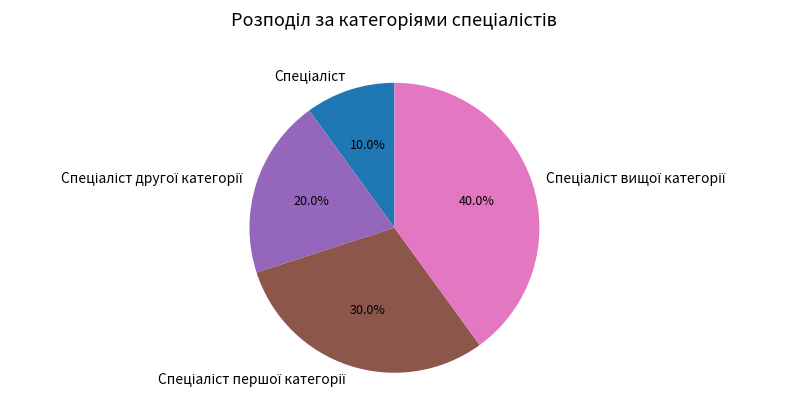

Is there a majority slice in this chart?

No